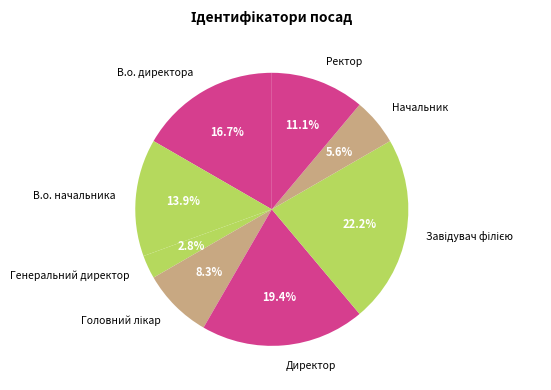

To the nearest percent, what is the combined percentage of Ректор and В.о. директора?

28%